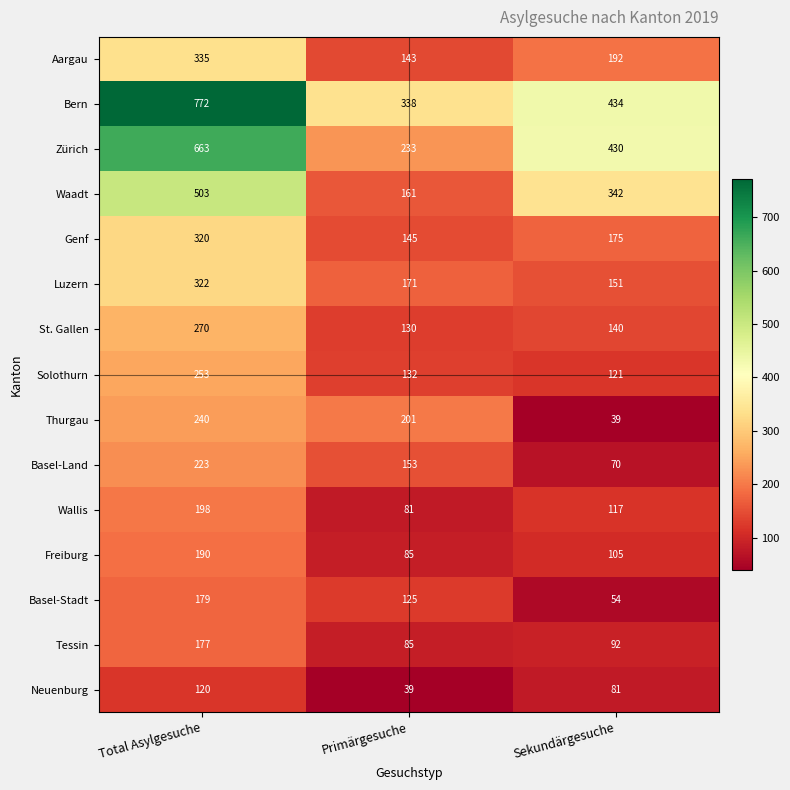

What is the lowest value of the Luzern series?

151